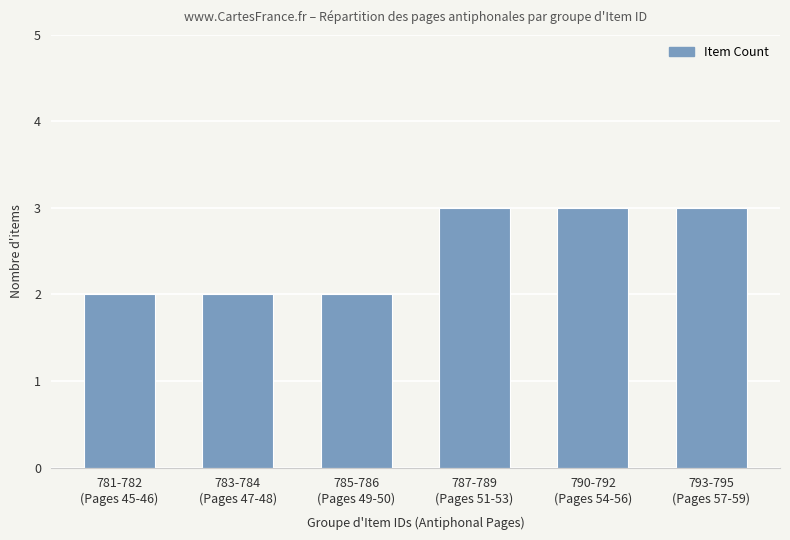

Reading left to right, extract all data points from this chart.

2	2	2	3	3	3